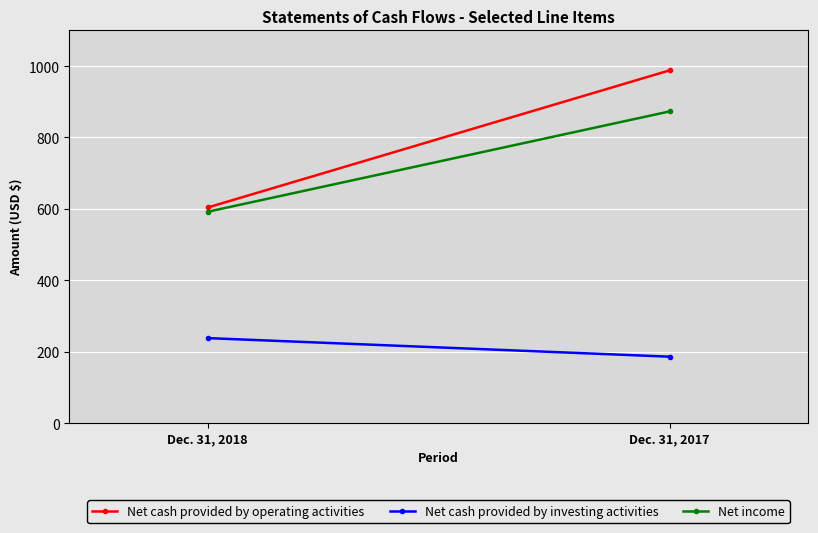

List the series in order of their peak value, lowest first.

Net cash provided by investing activities, Net income, Net cash provided by operating activities